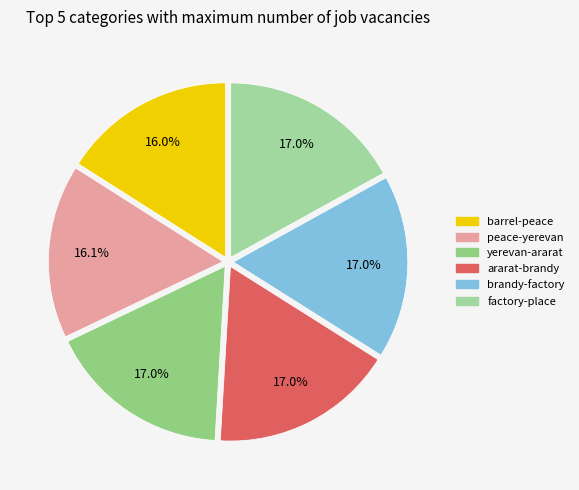

To the nearest percent, what is the average slice percentage?

17%